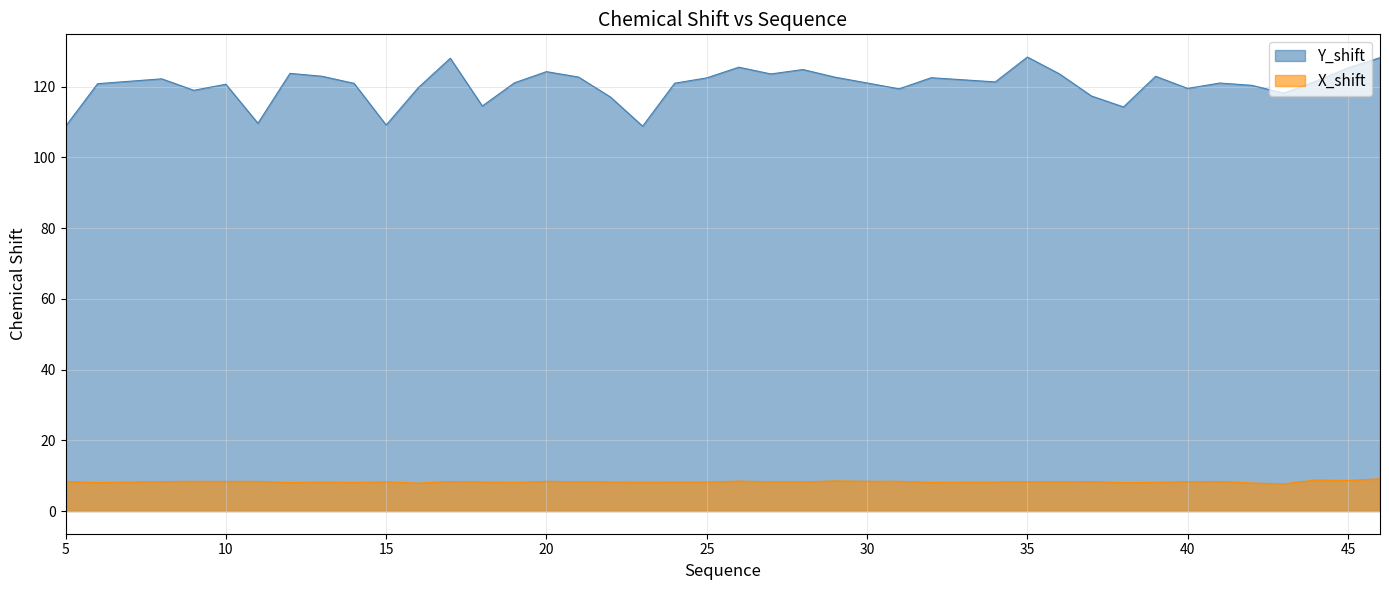

At which category is the sum across all series the highest?

46